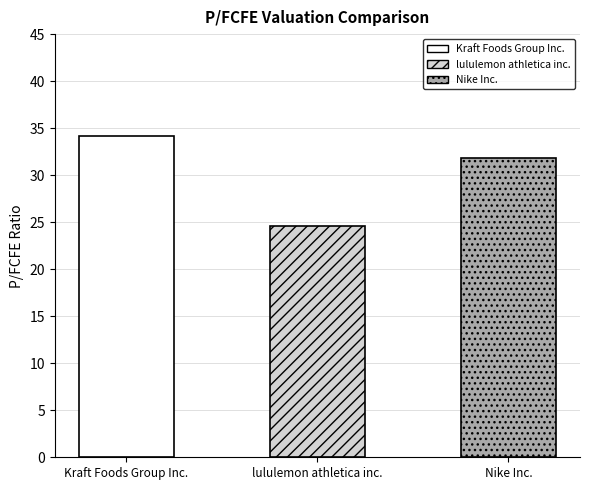

Does the chart contain any negative values?

No